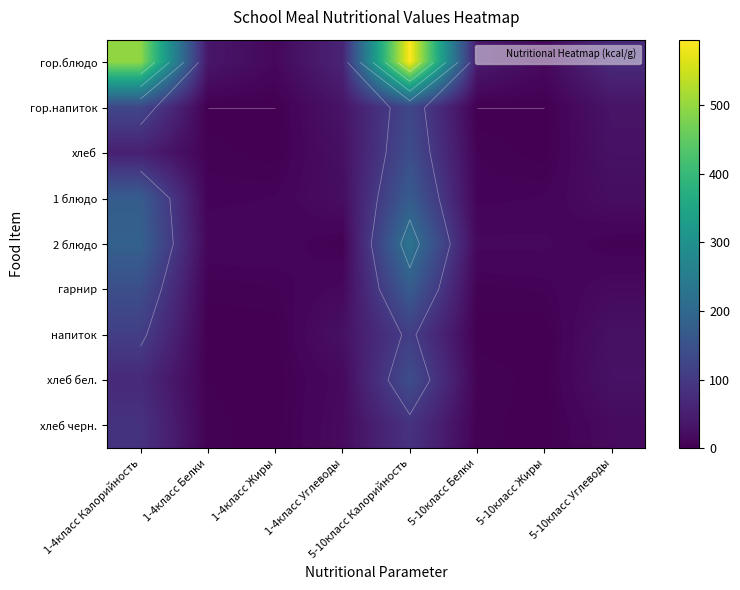

What is the maximum value for хлеб черн.?

87.0